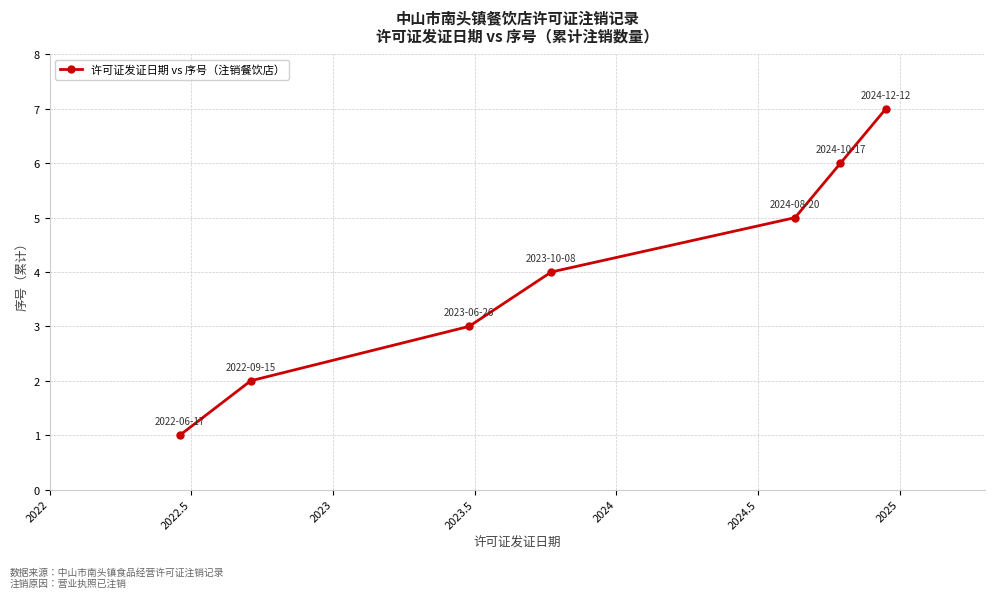

What is the maximum value shown in the chart?

7